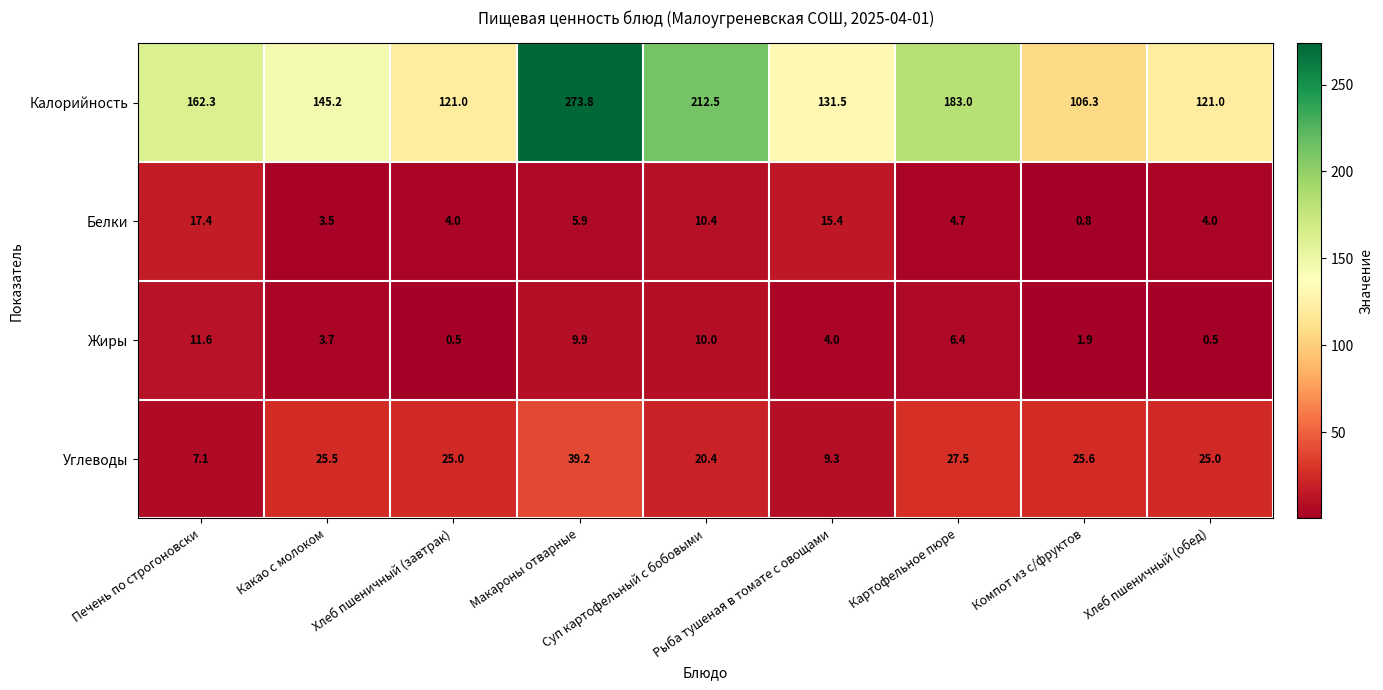

Which label corresponds to the largest value in the chart?

Макароны отварные